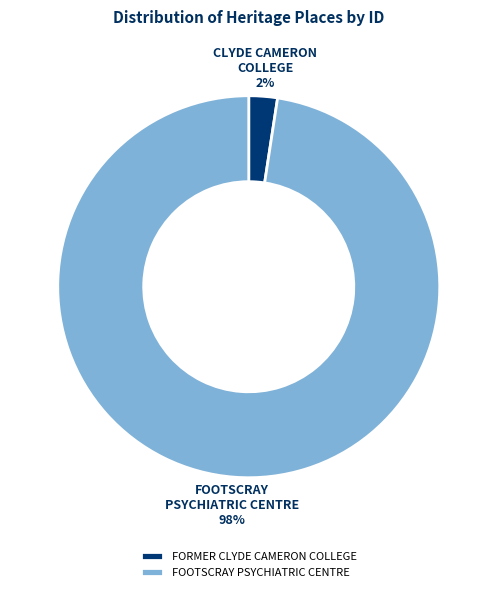

The FOOTSCRAY PSYCHIATRIC CENTRE slice represents 90% of the pie. True or false?

False